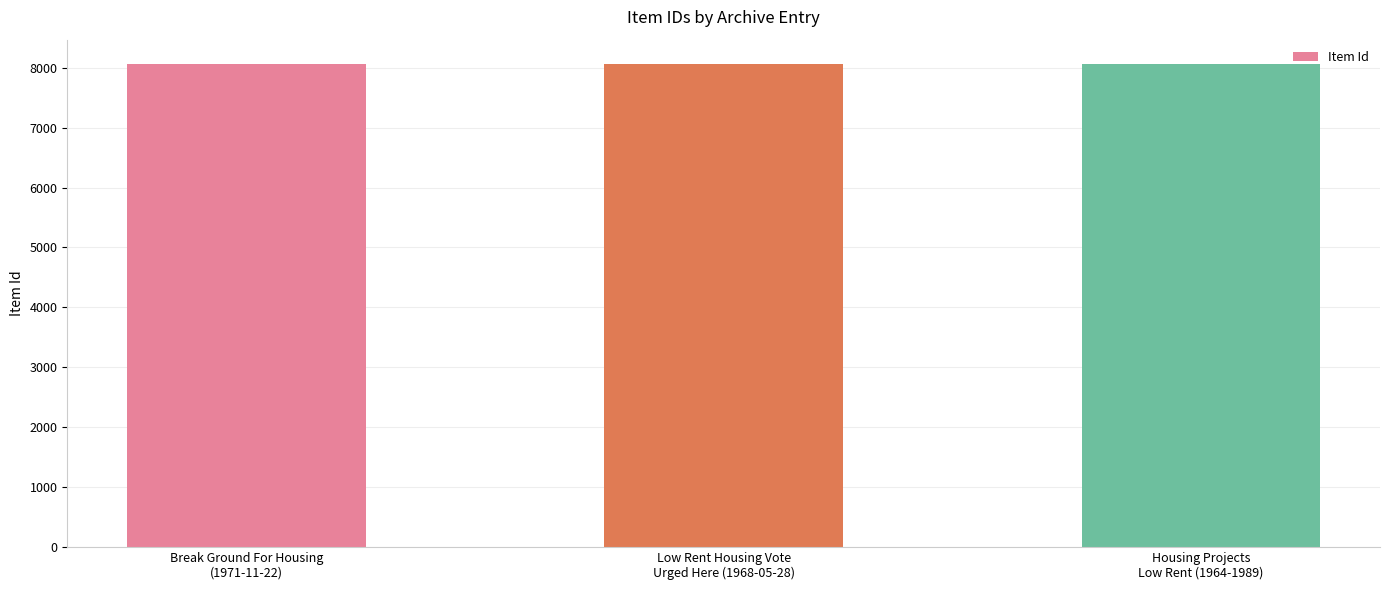

Read the value at Housing Projects
Low Rent (1964-1989).

8058